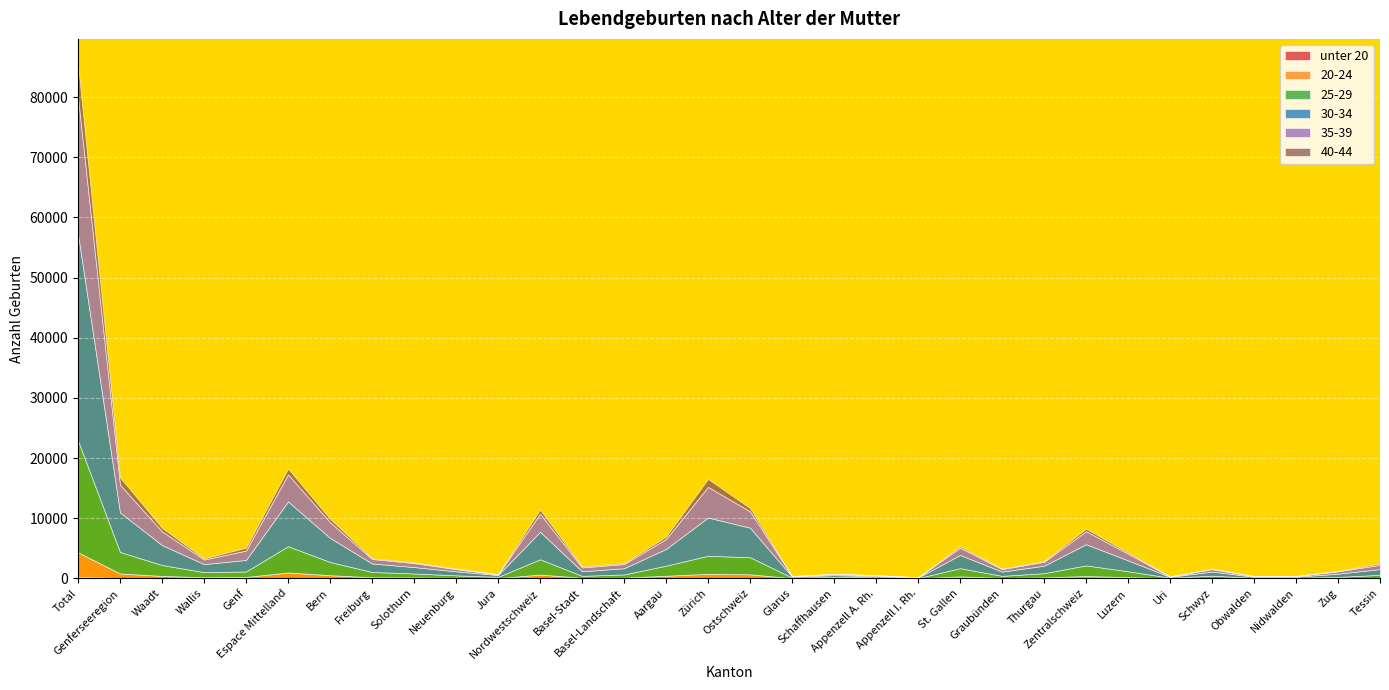

What is the sum of all 40-44 values?

14667